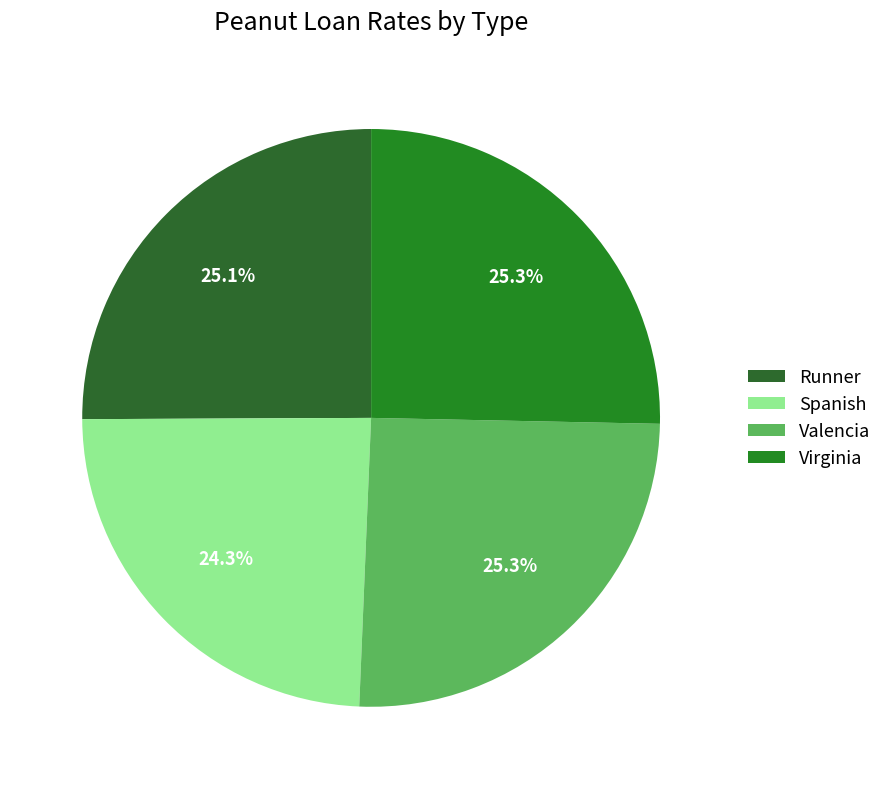

Which has a higher value, Spanish or Virginia?

Virginia